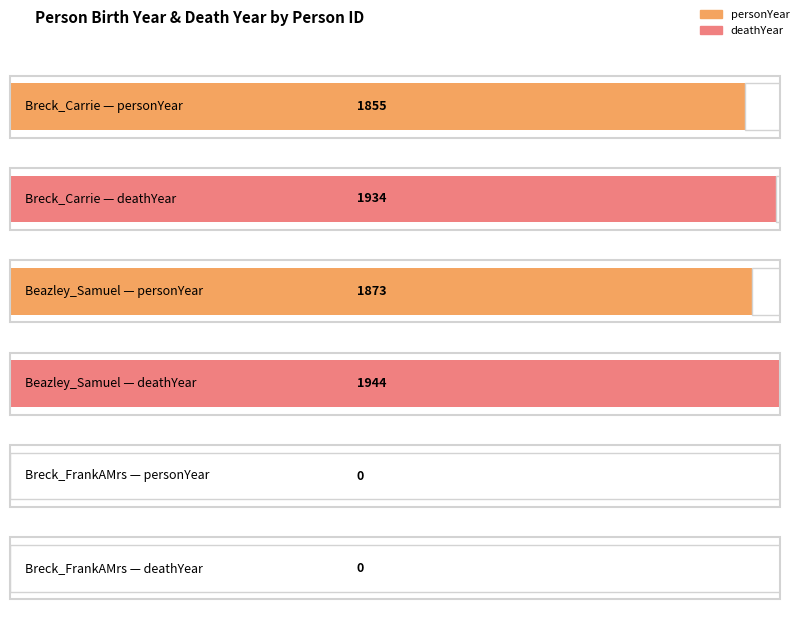

Rank the series at Breck_FrankAMrs from lowest to highest value.

personYear, deathYear